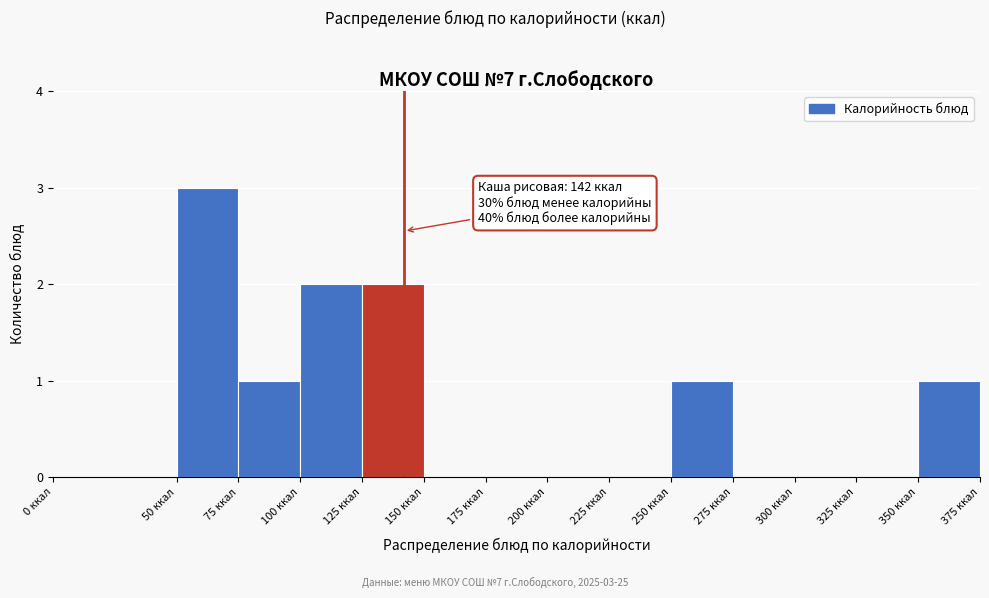

Over which range of the x-axis is the bar tallest?

50 to 75